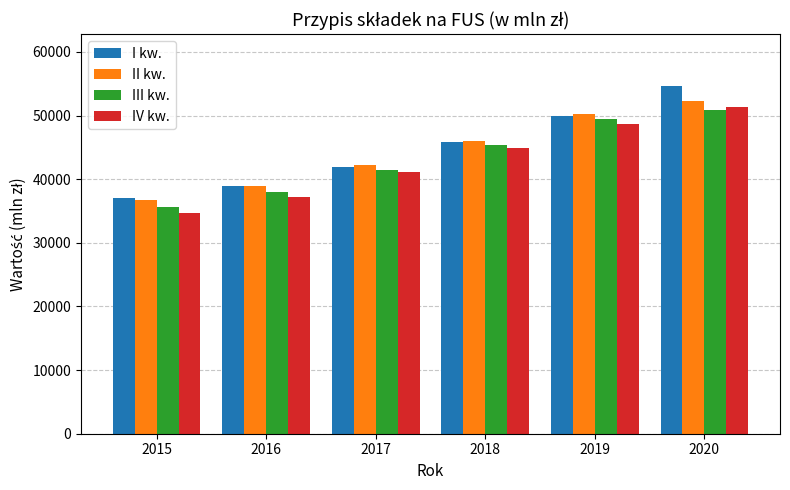

Is the value of I kw. at 2020 greater than the value of II kw. at 2020?

Yes